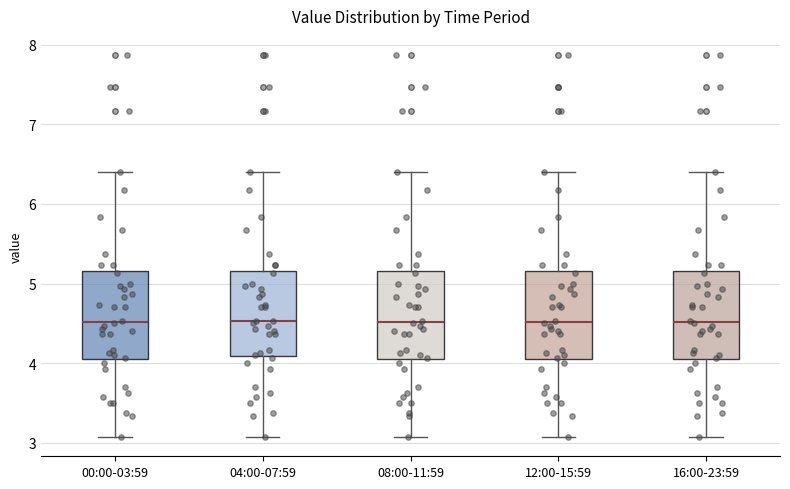

Reading left to right, transcribe this box plot: for each box, give where its median line is, the range the box spans, and where its two whiskers end, as read against the y-axis. The values are not printed on the chart, so give them approximately, as read against the axis.

00:00-03:59: median 4.5, box 4.1 to 5.2, whiskers 3.1 to 6.4
04:00-07:59: median 4.5, box 4.1 to 5.2, whiskers 3.1 to 6.4
08:00-11:59: median 4.5, box 4.1 to 5.2, whiskers 3.1 to 6.4
12:00-15:59: median 4.5, box 4.1 to 5.2, whiskers 3.1 to 6.4
16:00-23:59: median 4.5, box 4.1 to 5.2, whiskers 3.1 to 6.4